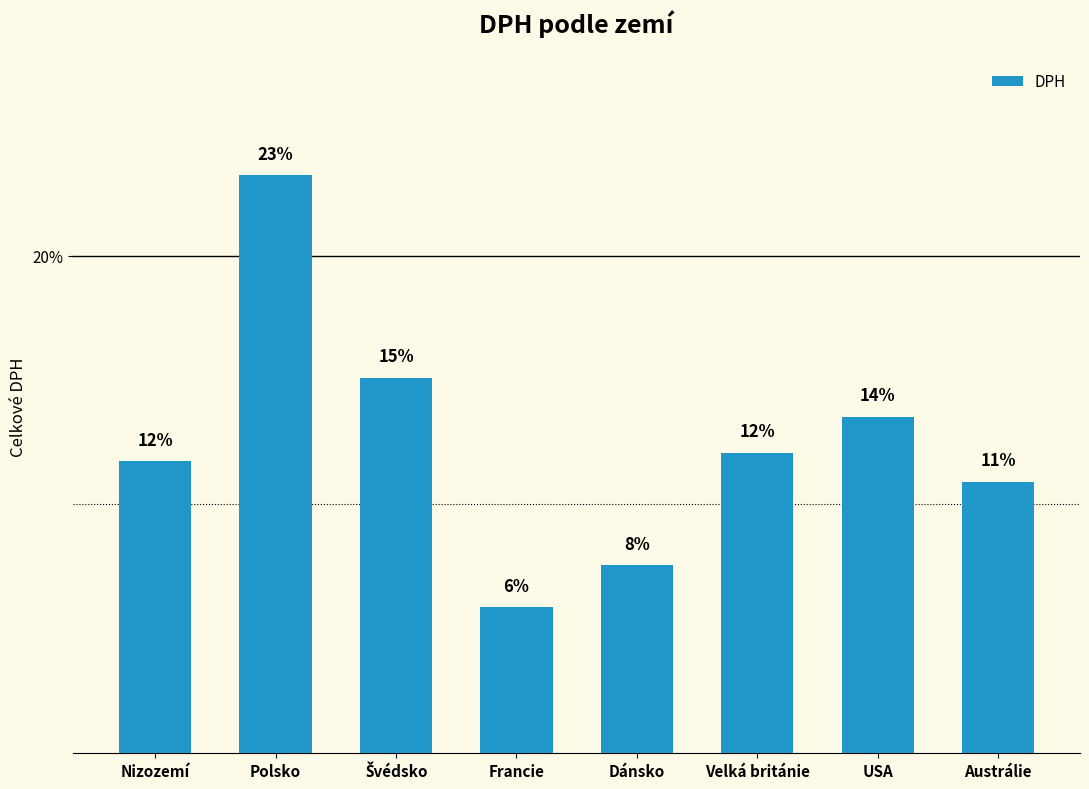

Are the bars horizontal?

No